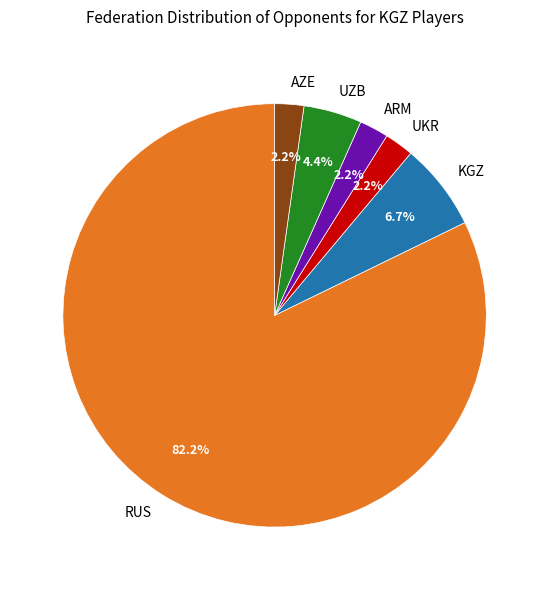

What is the total percentage of UKR and ARM?

4.4%